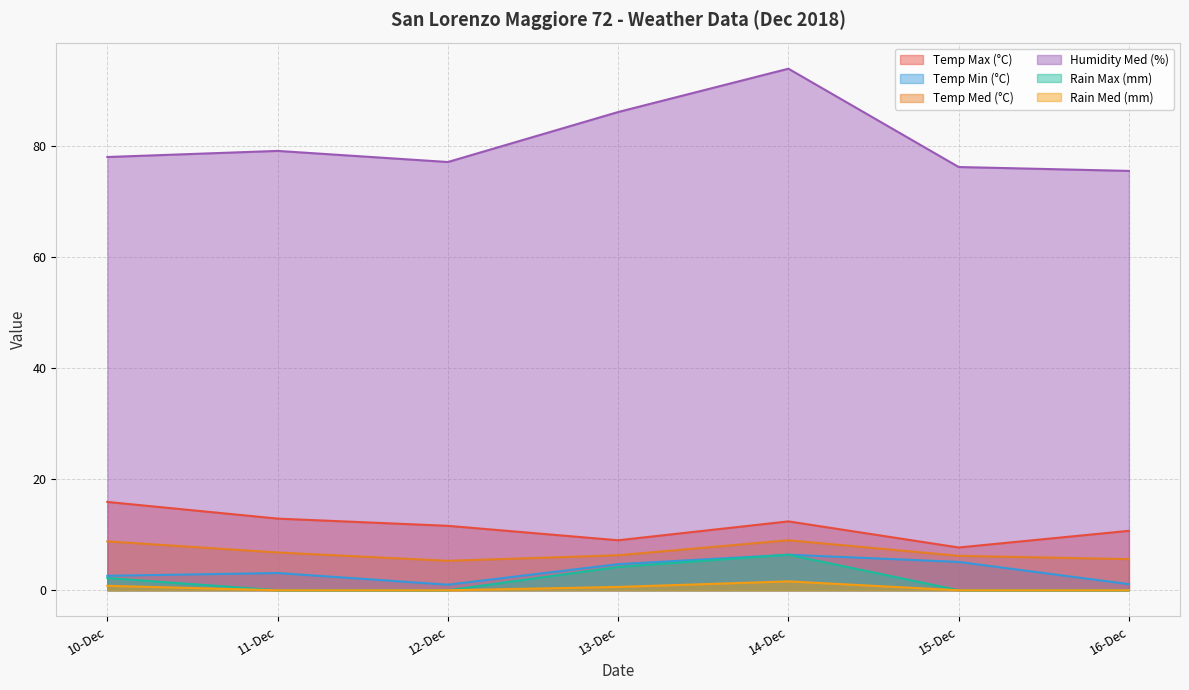

How many lines are shown in the chart?

6